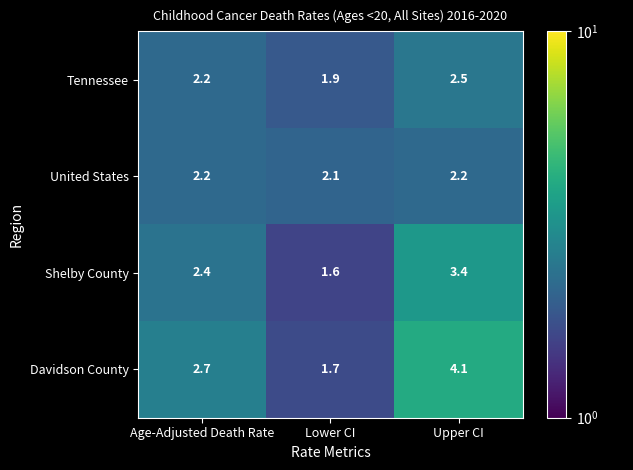

Count the number of categories in the chart.

3